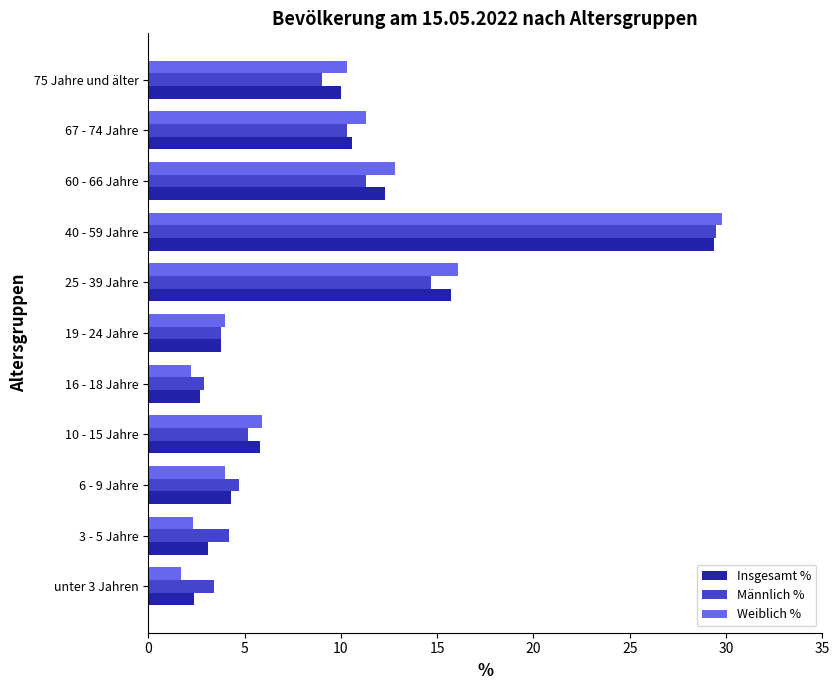

The value of Männlich % at 25 - 39 Jahre is 6.9. True or false?

False